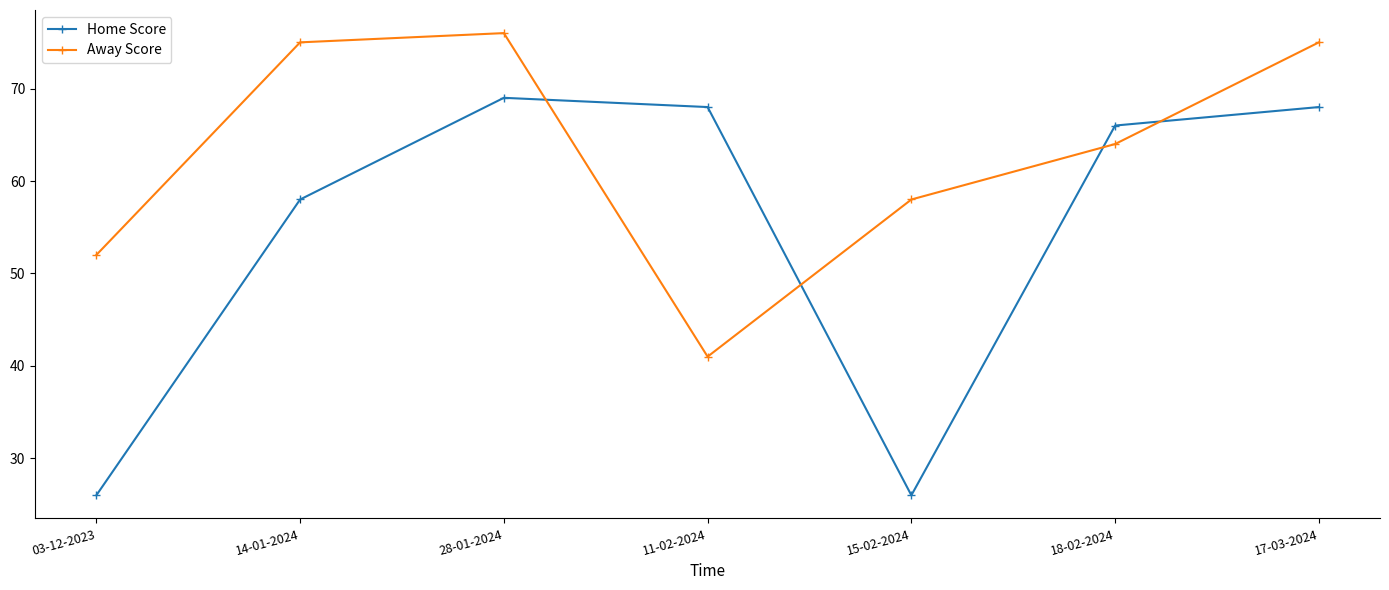

At which label does Away Score reach its peak?

28-01-2024